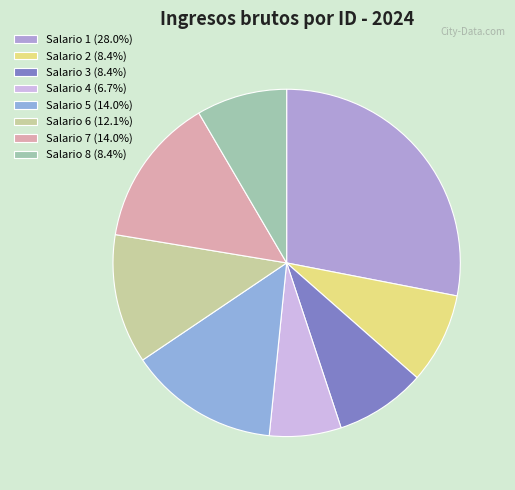

What is the change in value from Salario 1 to Salario 5?

-41213